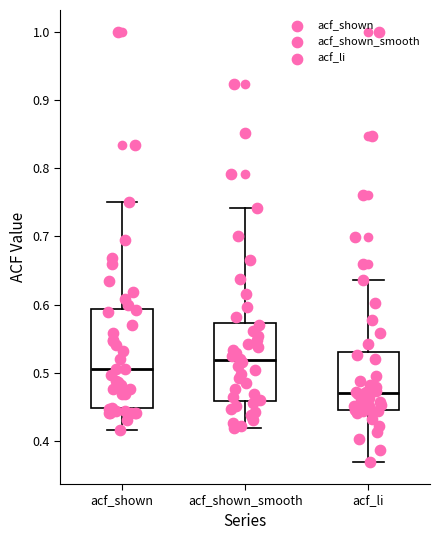

Reading left to right, transcribe this box plot: for each box, give where its median line is, the range the box spans, and where its two whiskers end, as read against the y-axis. The values are not printed on the chart, so give them approximately, as read against the axis.

acf_shown: median 0.51, box 0.45 to 0.59, whiskers 0.42 to 0.75
acf_shown_smooth: median 0.52, box 0.46 to 0.57, whiskers 0.42 to 0.74
acf_li: median 0.47, box 0.45 to 0.53, whiskers 0.37 to 0.64